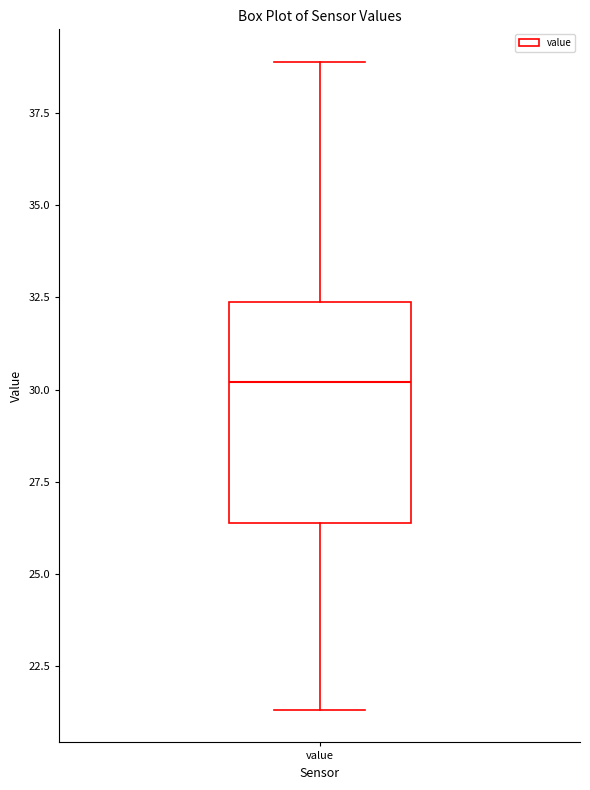

Transcribe this box plot: give where the median line is, the range the box spans, and where the two whiskers end, as read against the y-axis. The values are not printed on the chart, so give them approximately, as read against the axis.

median 30.0, box 26.5 to 32.5, whiskers 21.5 to 39.0